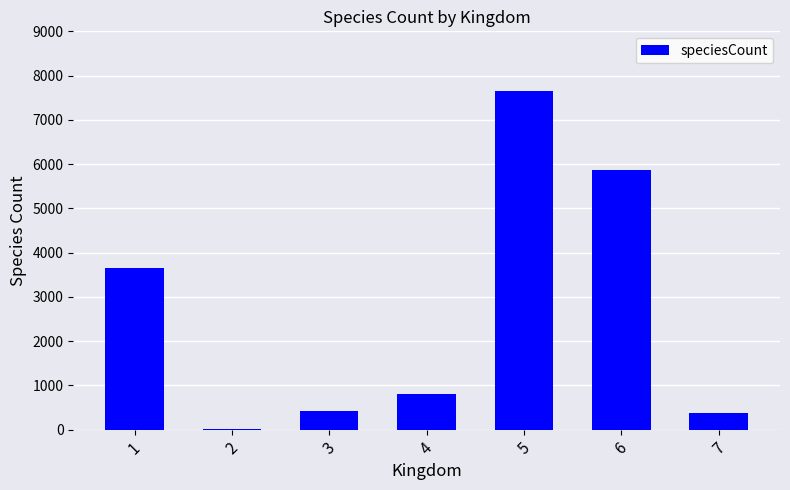

Approximately how many times larger is the value at 3 compared to 6?

0.1